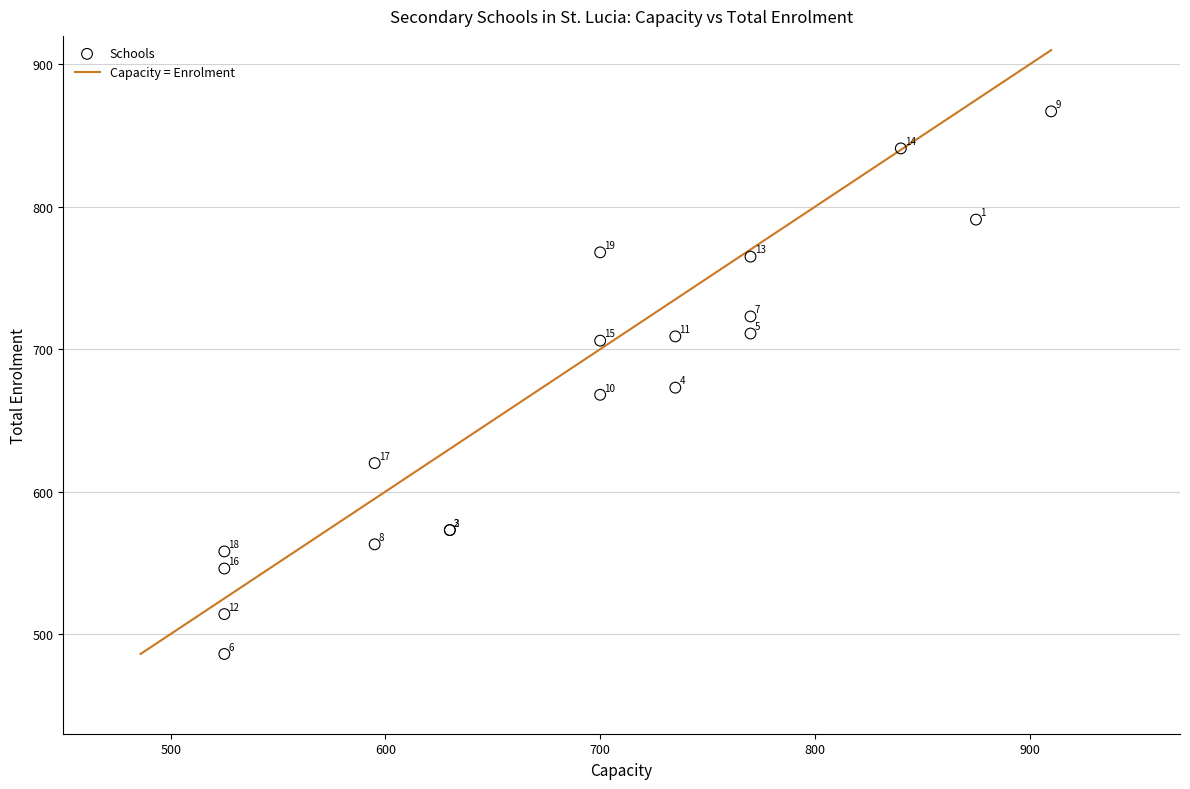

What Y value in the scatter plot is closest to 676?

673